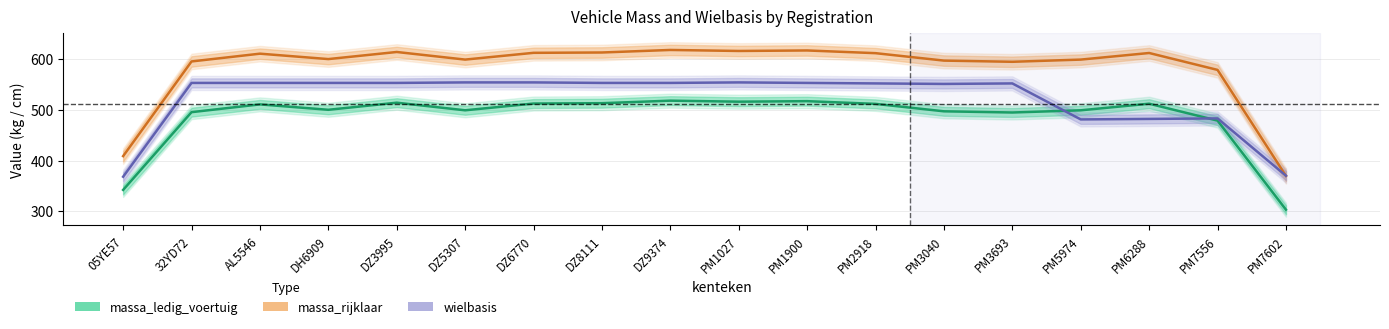

At which label does massa_ledig_voertuig first exceed 510?

AL5546